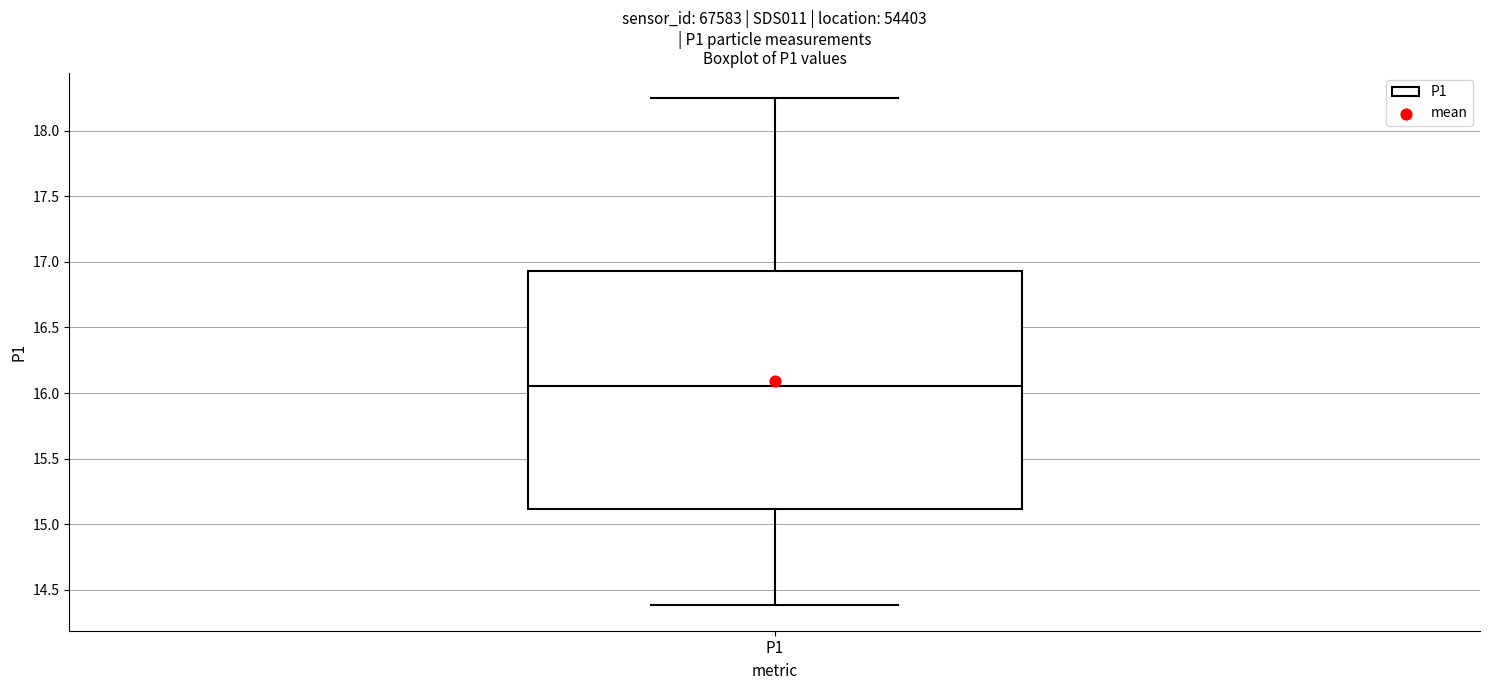

Transcribe this box plot: give where the median line is, the range the box spans, and where the two whiskers end, as read against the y-axis. The values are not printed on the chart, so give them approximately, as read against the axis.

median 16.05, box 15.10 to 16.95, whiskers 14.40 to 18.25